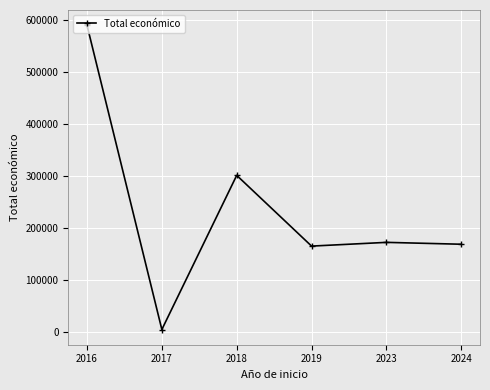

Where is the first local minimum?

2017